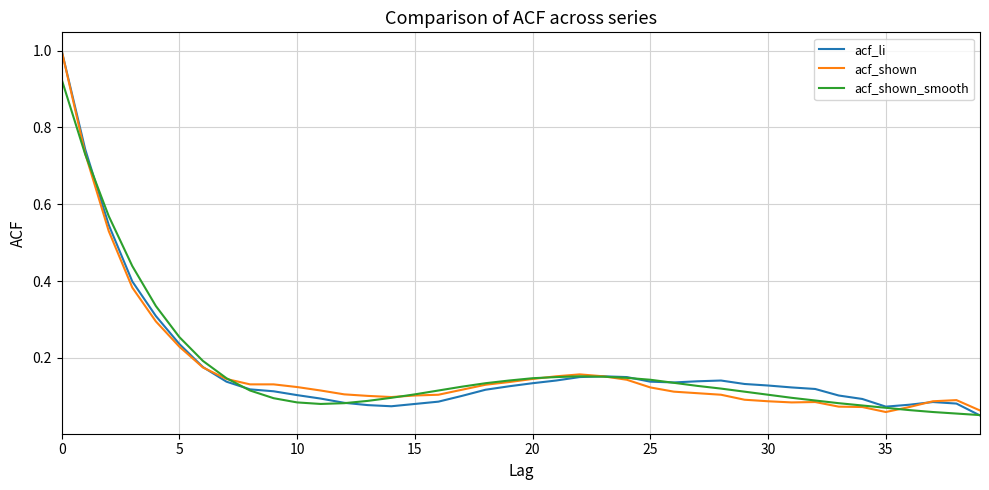

The acf_shown series shows 0.1 at 5. True or false?

False